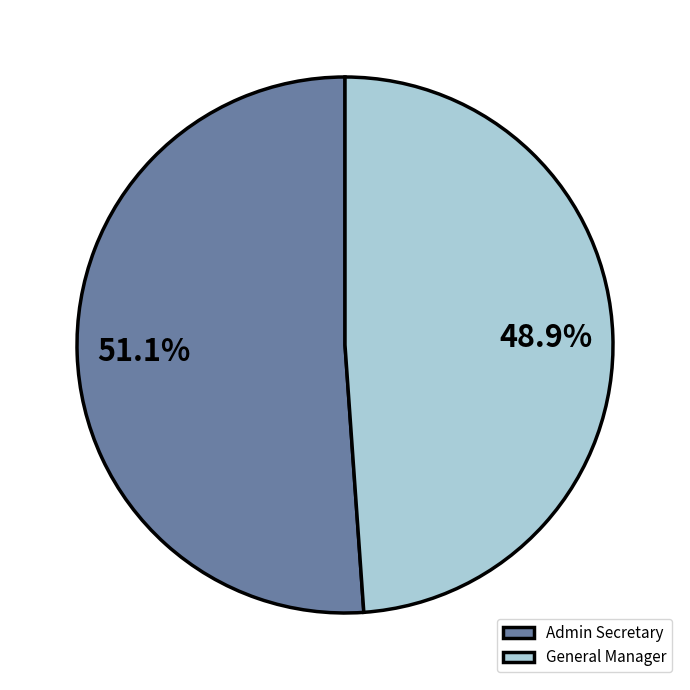

How many segments does this pie chart have?

2